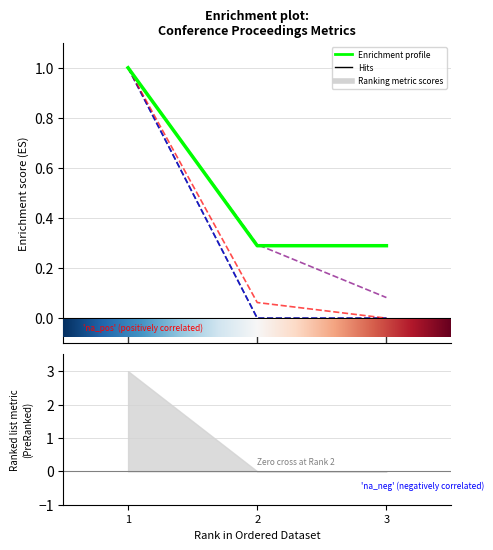

Is it true that Total Cites (3years) equals 1.0 at 1?

True